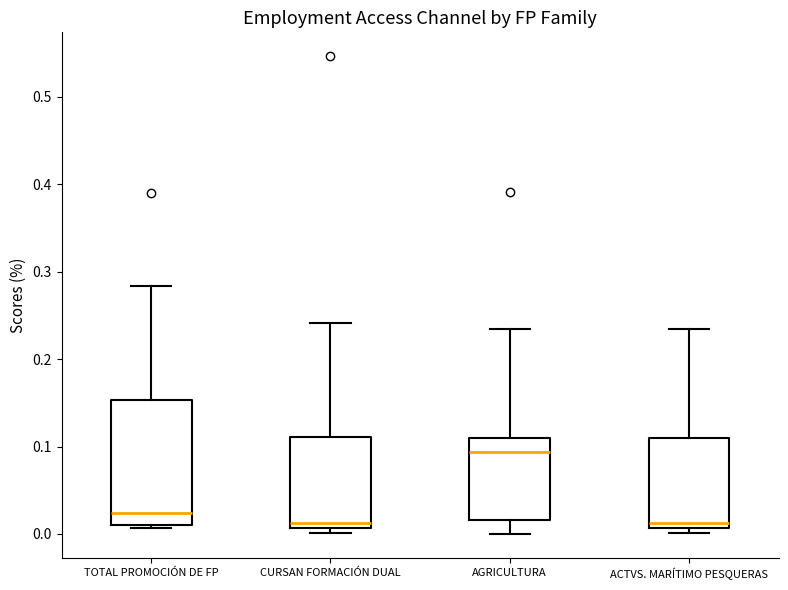

Reading left to right, read every box against the y-axis: the position of its median line, the range the box covers, and the ends of its whiskers. The values are not printed on the chart, so give them approximately, as read against the axis.

TOTAL PROMOCIÓN DE FP: median 0.02, box 0.01 to 0.15, whiskers 0.01 to 0.28
CURSAN FORMACIÓN DUAL: median 0.01 (just above the box's lower edge), box 0.01 to 0.11, whiskers 0.00 to 0.24
AGRICULTURA: median 0.09, box 0.02 to 0.11, whiskers 0.00 to 0.23
ACTVS. MARÍTIMO PESQUERAS: median 0.01 (just above the box's lower edge), box 0.01 to 0.11, whiskers 0.00 to 0.23